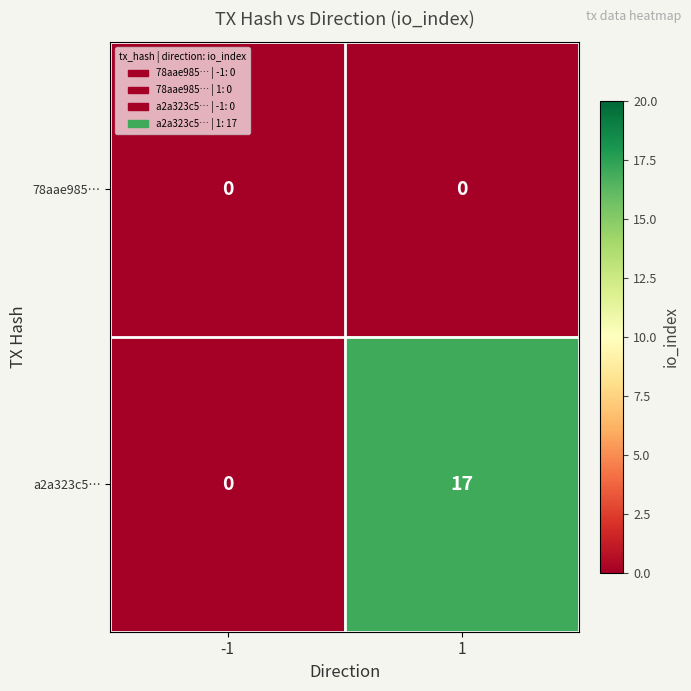

What is the difference between the a2a323c5… values at 1 and -1?

17